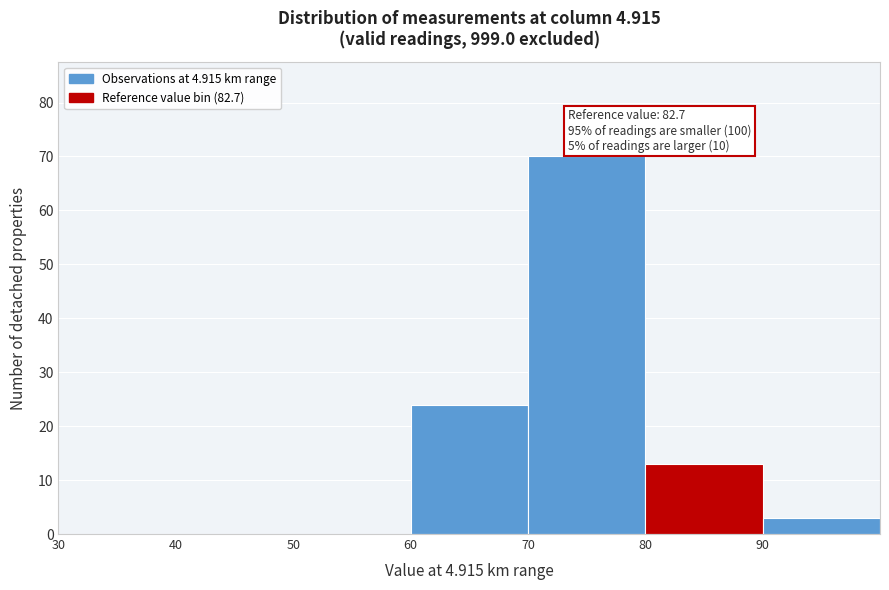

Over which range of the x-axis is the bar tallest?

70 to 80